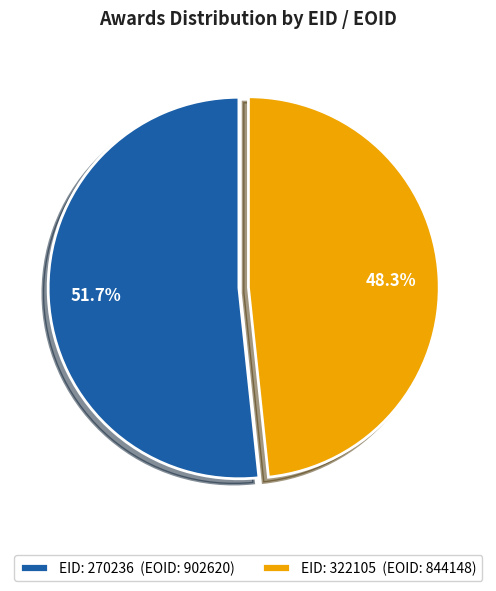

To the nearest percent, what is the difference between the largest and smallest slice percentages?

3%